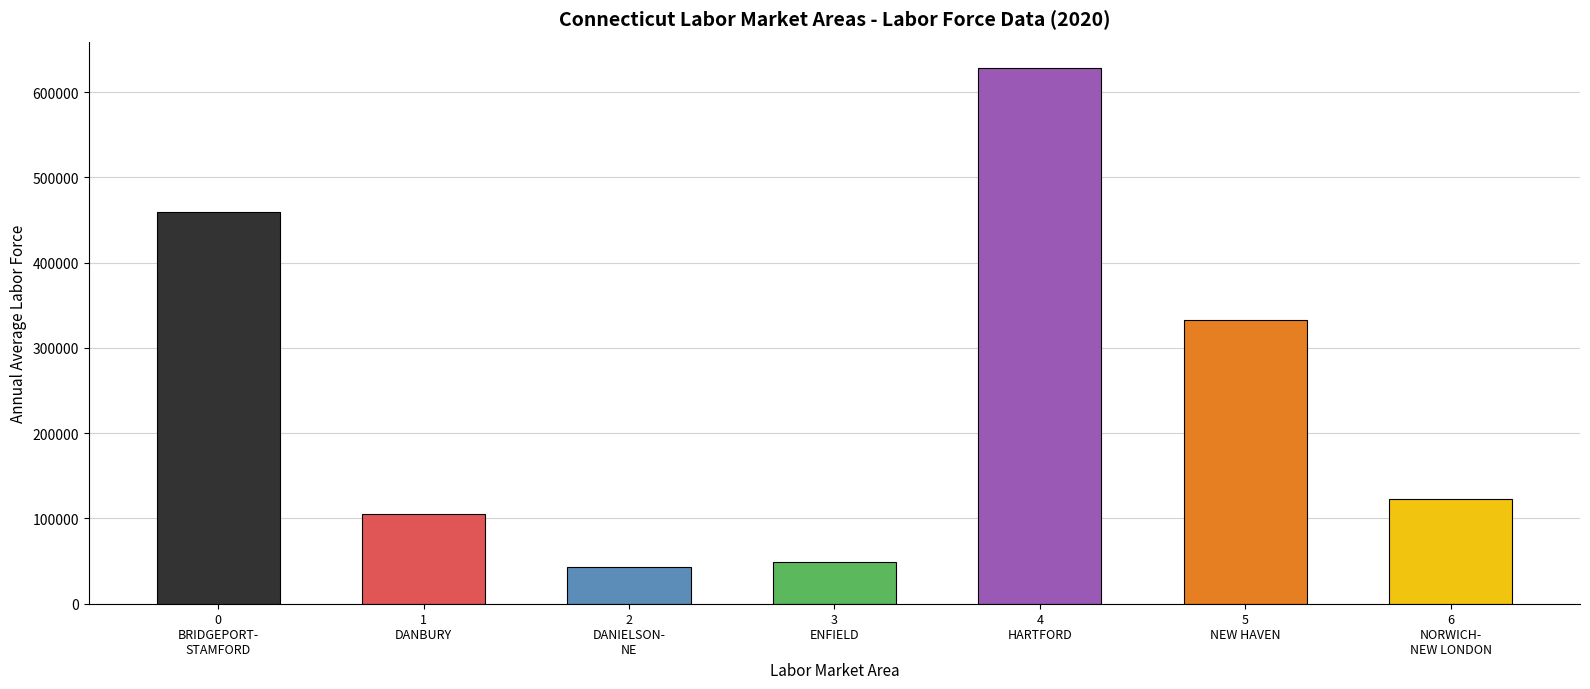

Is it true that Annual Avg Unemp equals 1501 at ENFIELD?

False